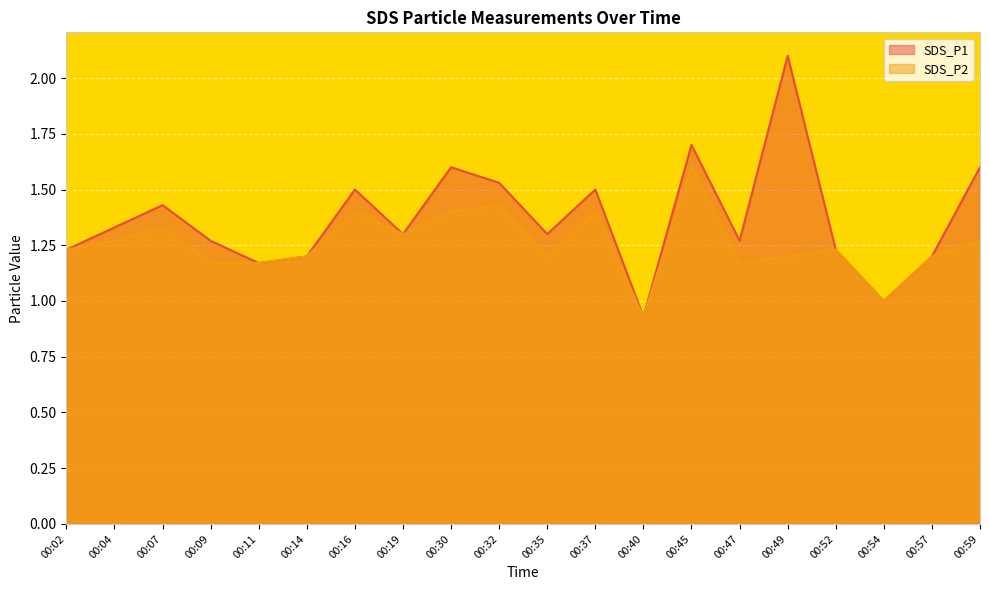

True or false: SDS_P1 and SDS_P2 intersect in this chart.

False